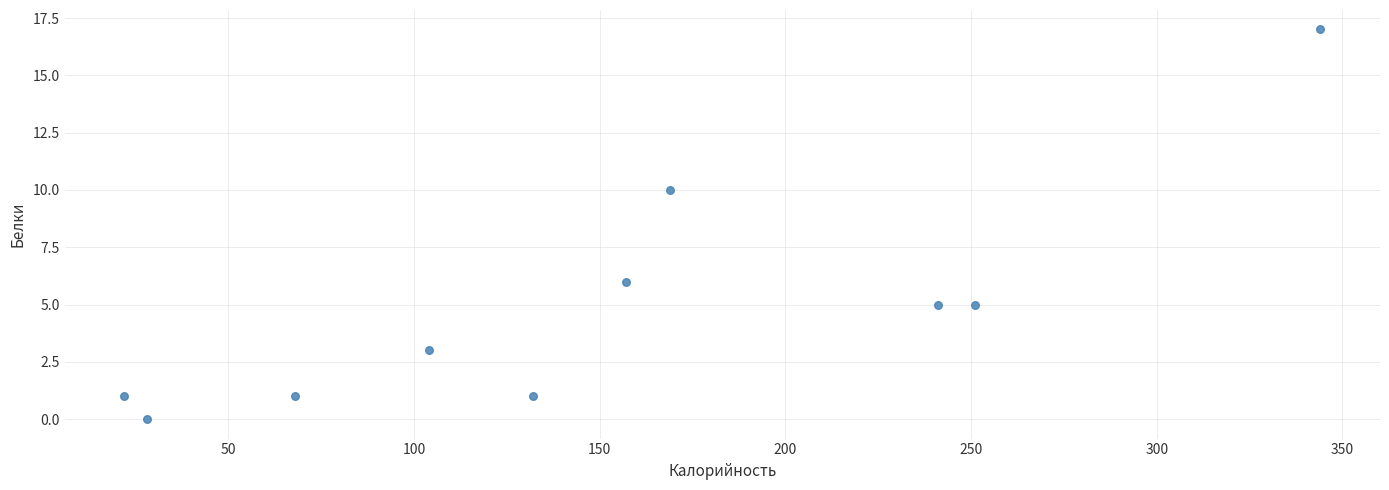

What is the range of X values (max minus min)?

322